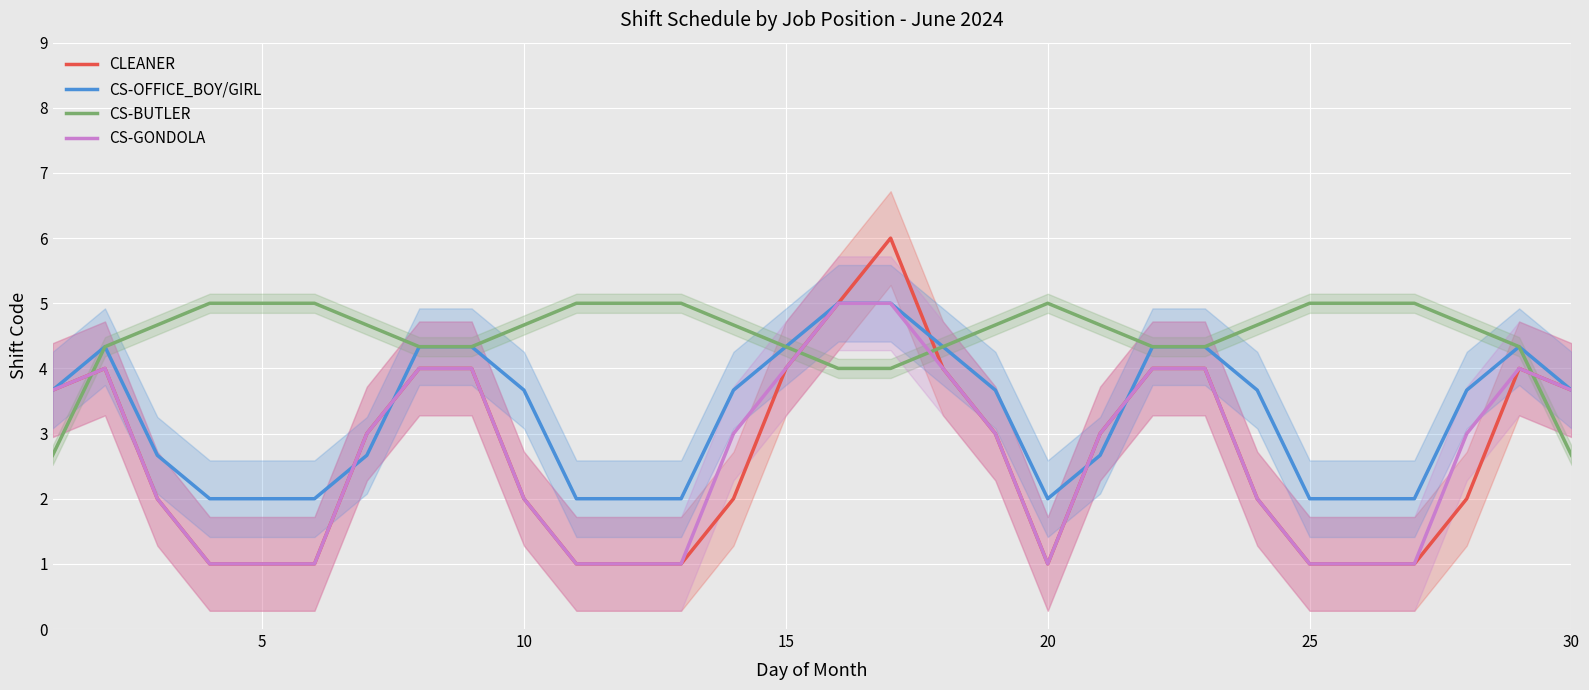

What is the maximum value shown in the chart?

6.0